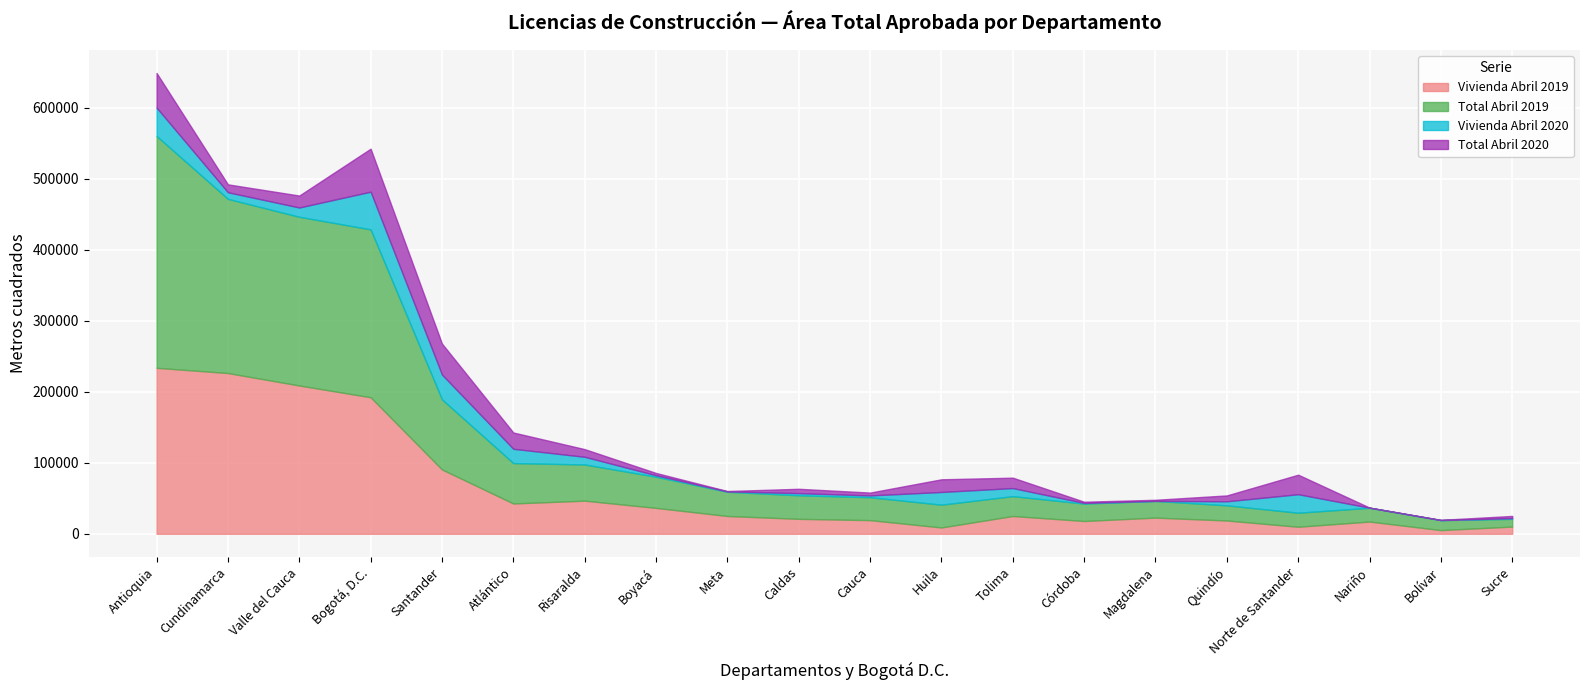

How many categories are shown in the chart?

28